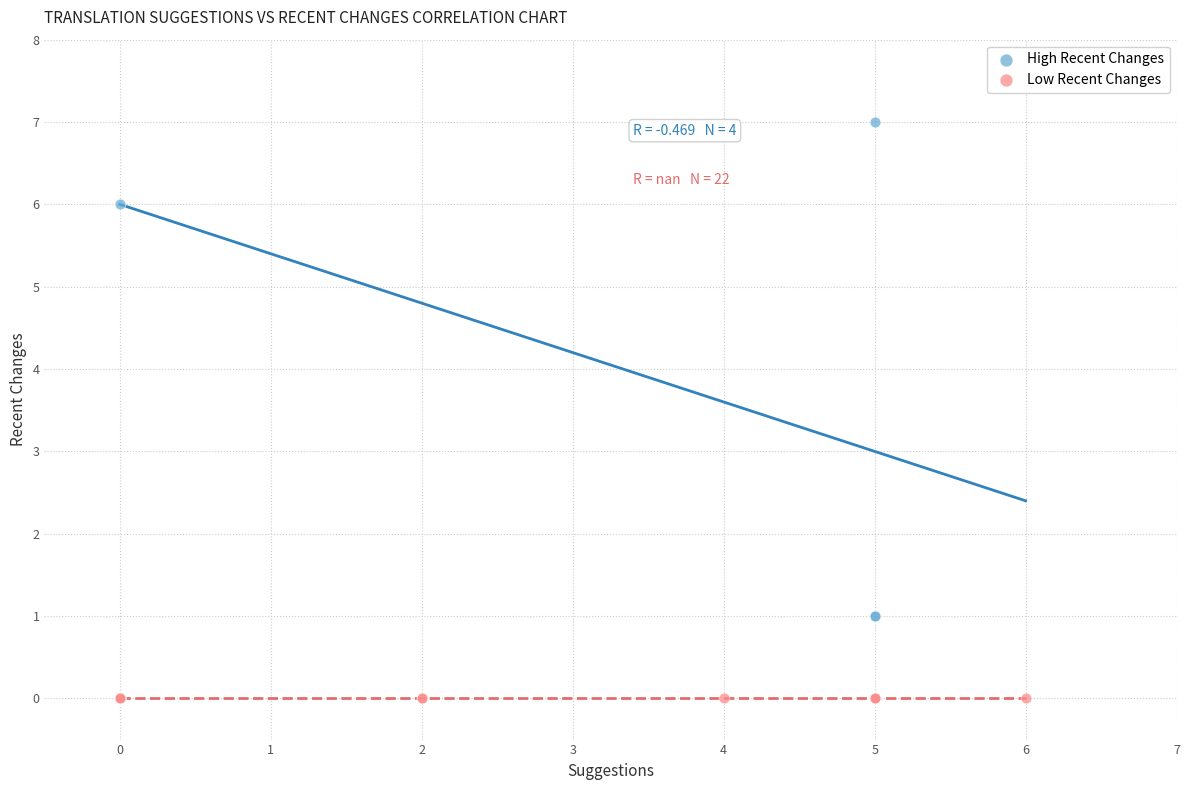

Which series reaches the maximum Y coordinate?

High Recent Changes